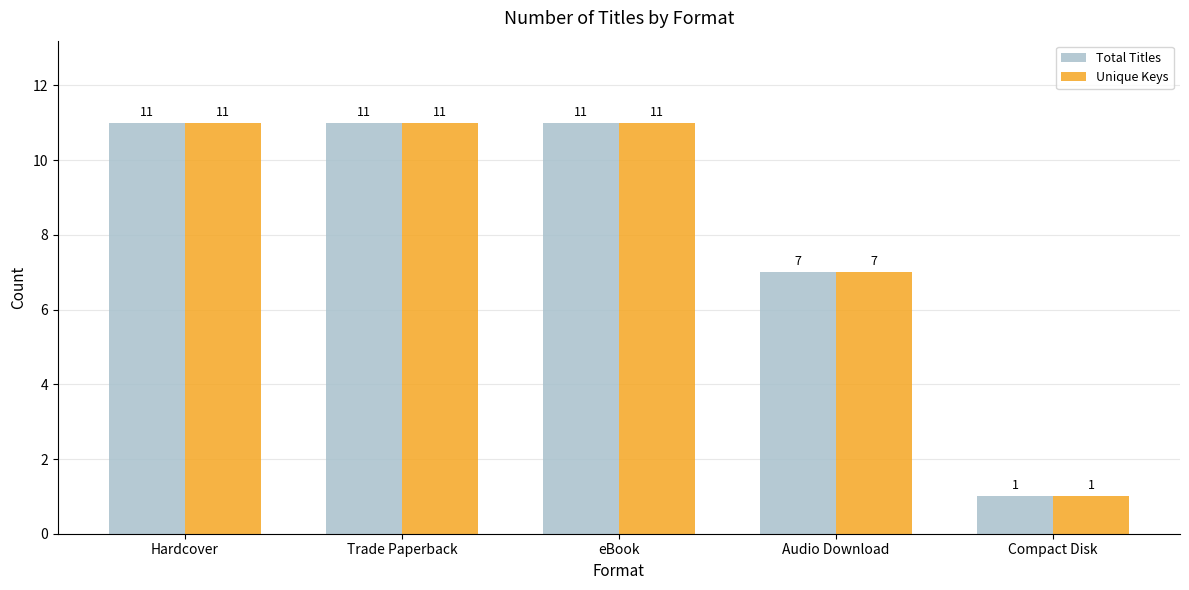

At how many categories does at least one series exceed 3?

4